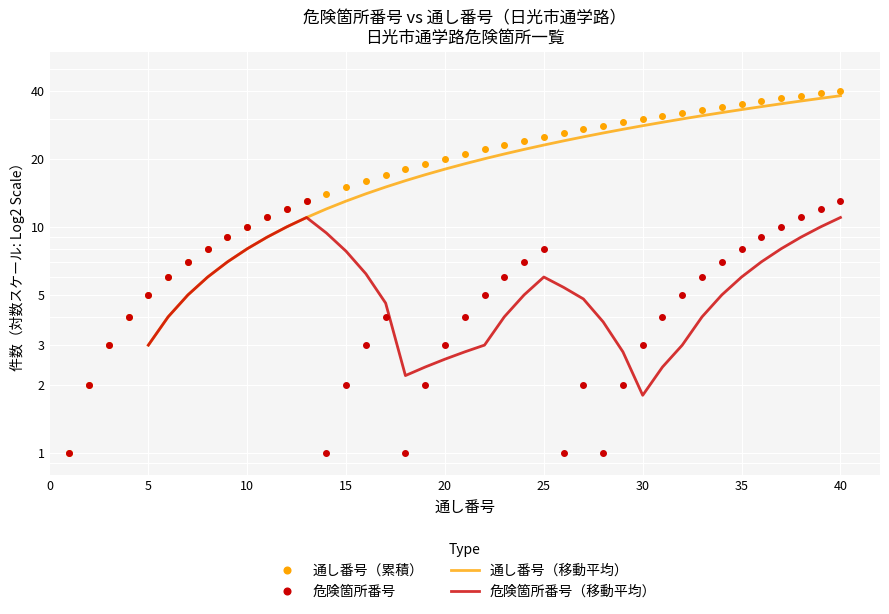

Which category has the lowest value across all series?

1